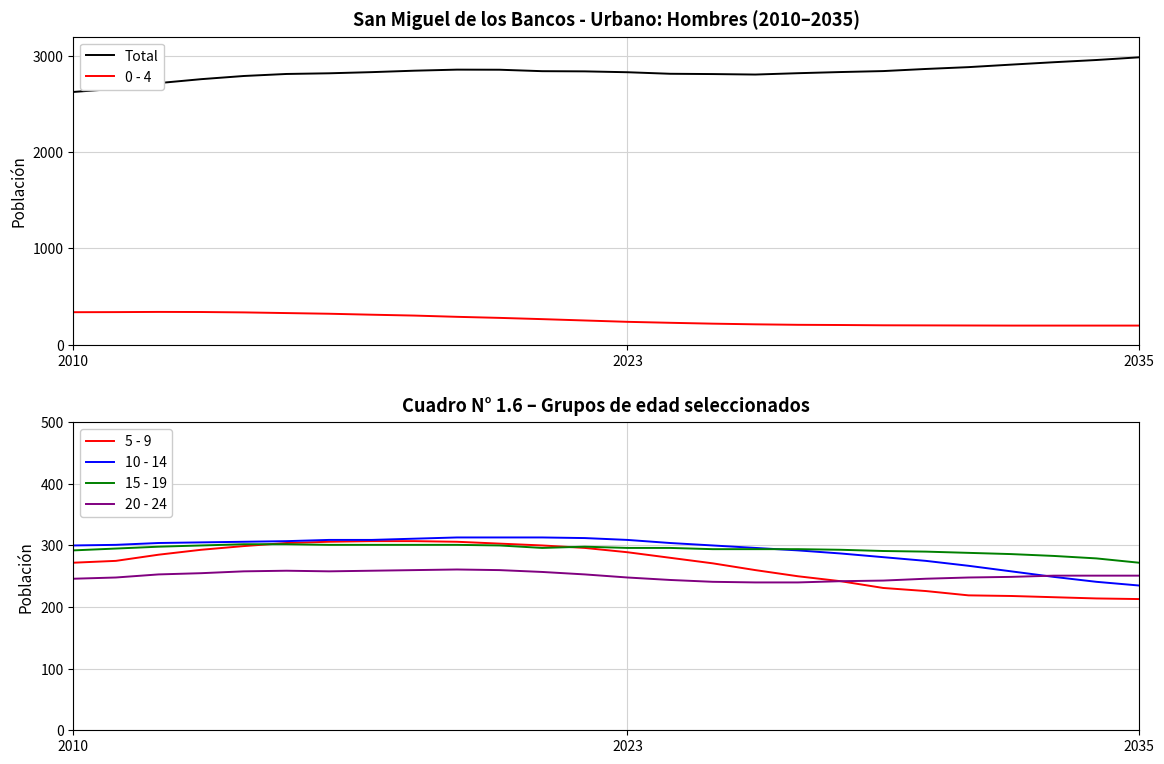

What is the difference between the maximum and minimum values in the 5 - 9 series?

94